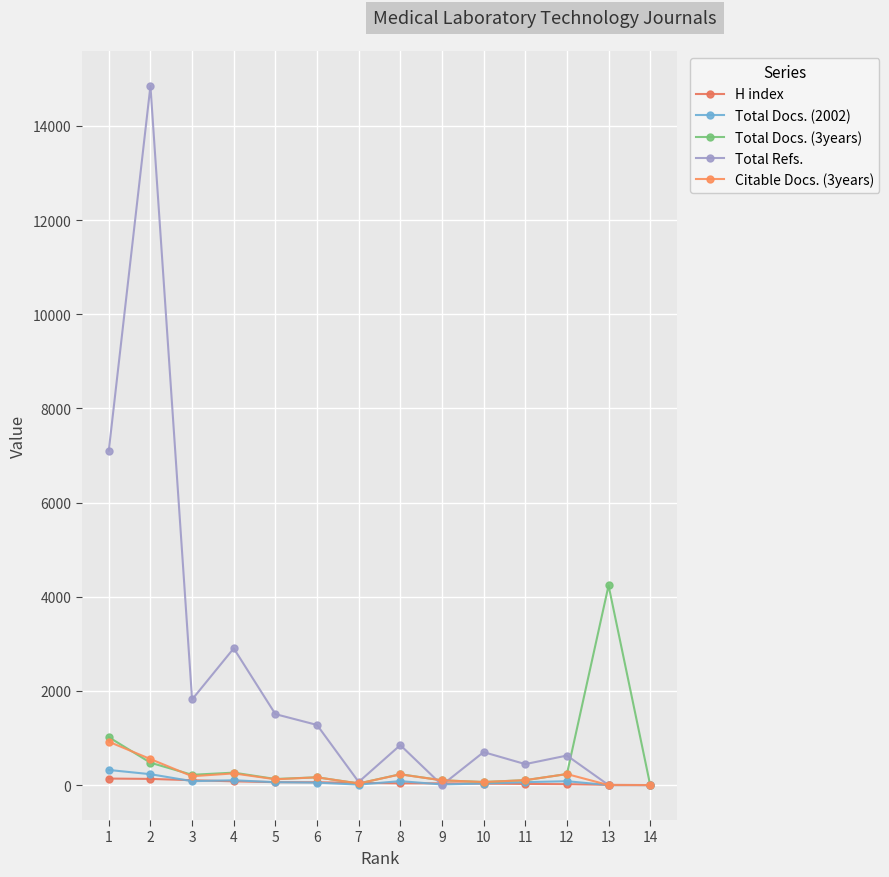

The value of H index at 8 is 37. True or false?

True